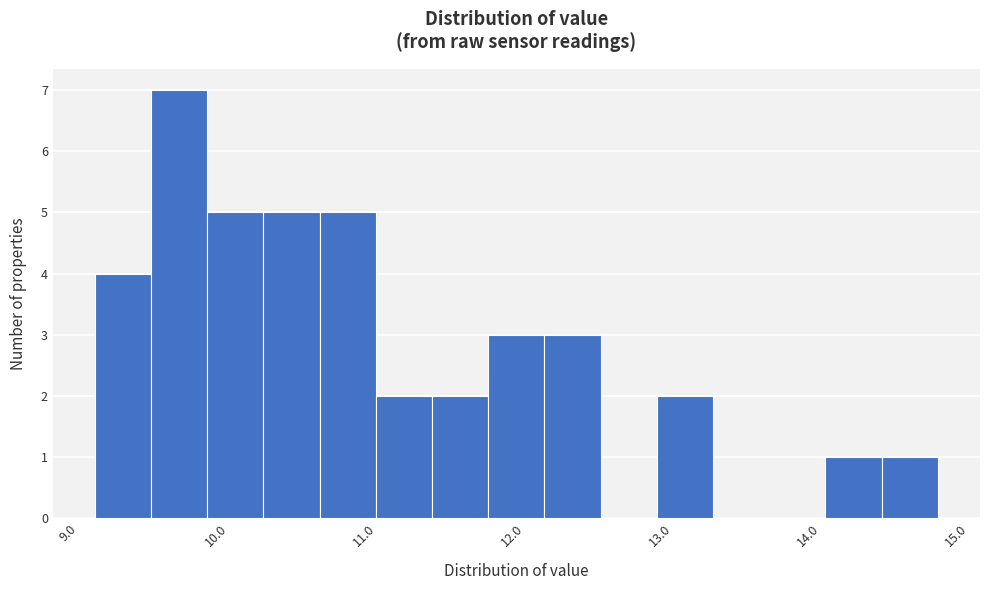

Around what value on the x-axis is the tallest bar? Give the approximate position of its centre, as read against the axis.

9.8